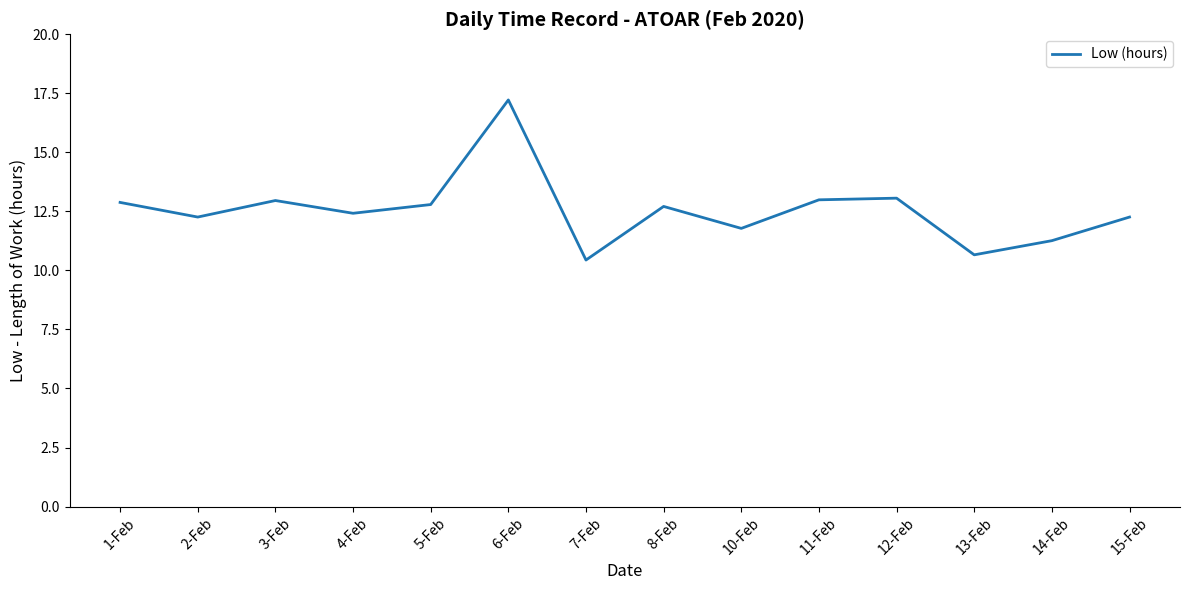

Which category has the highest value across all series?

6-Feb